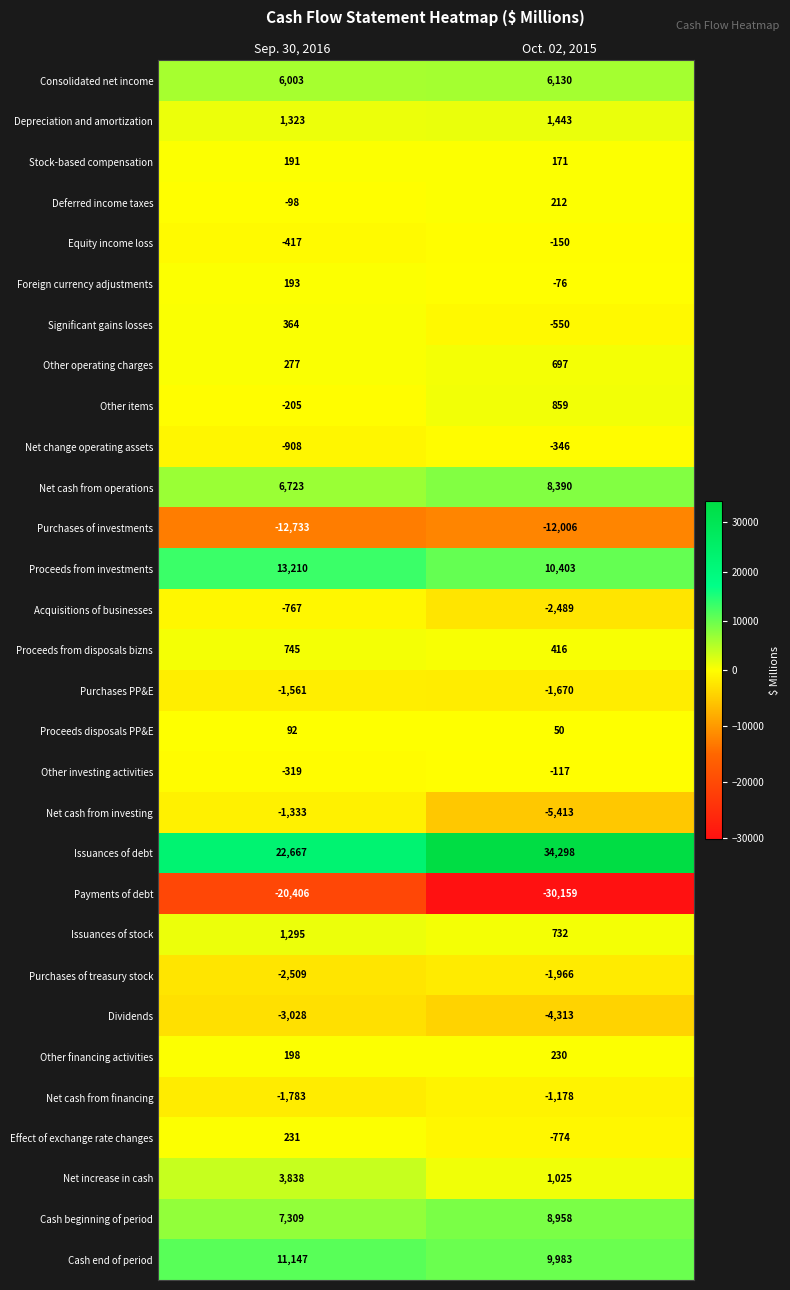

What is the approximate value of Cash beginning of period at Sep. 30, 2016, to the nearest 50?

7300